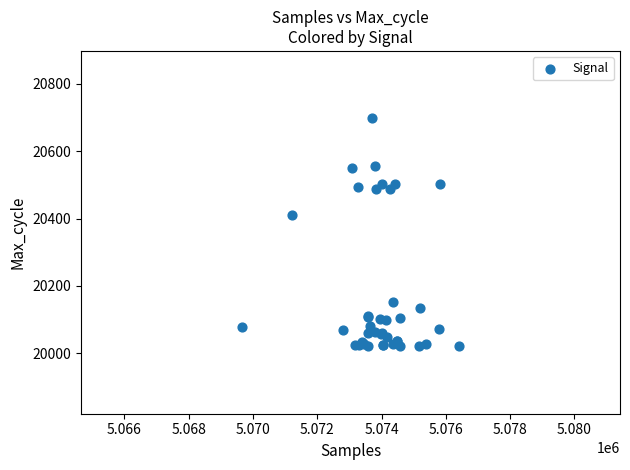

What Y value in the scatter plot is closest to 20359?

20410